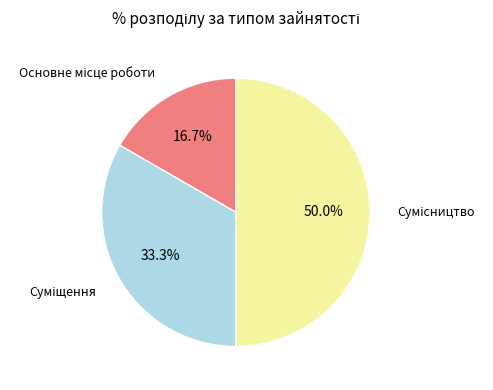

How many segments does this pie chart have?

3